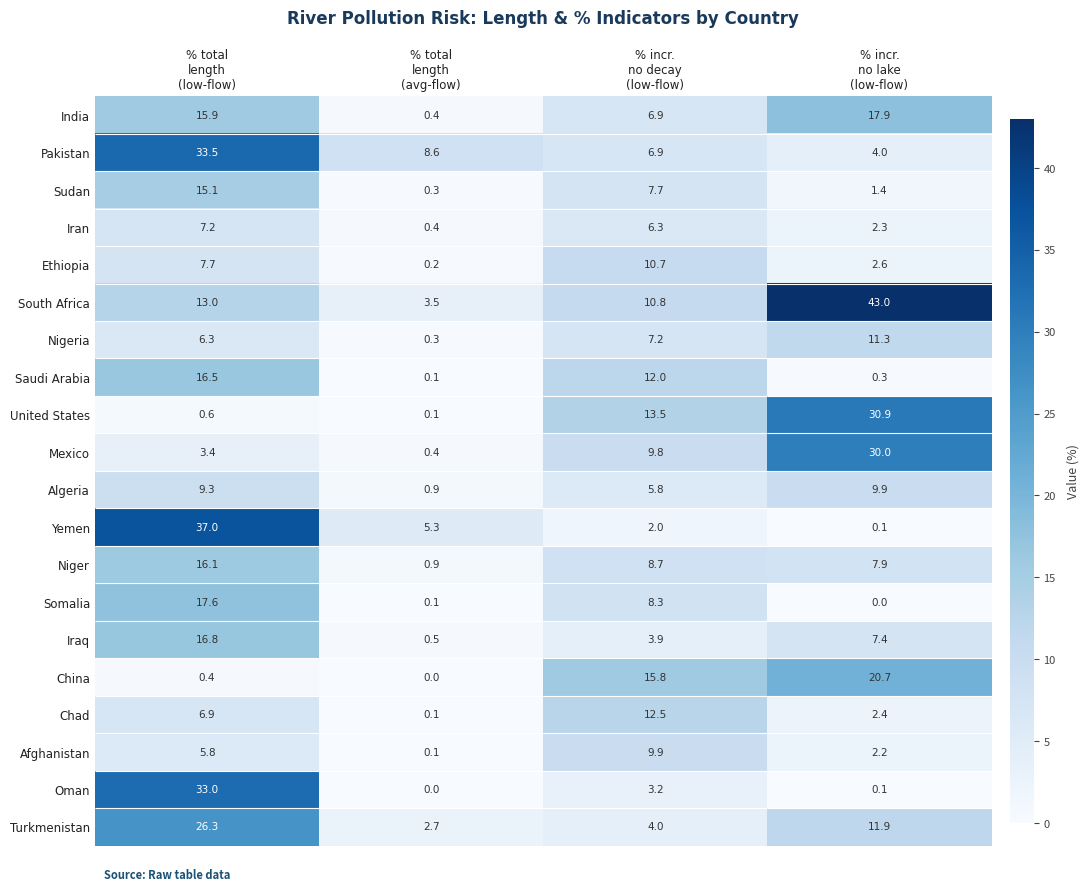

What is the spread (max minus min) of values at % incr.
no lake
(low-flow)?

43.0